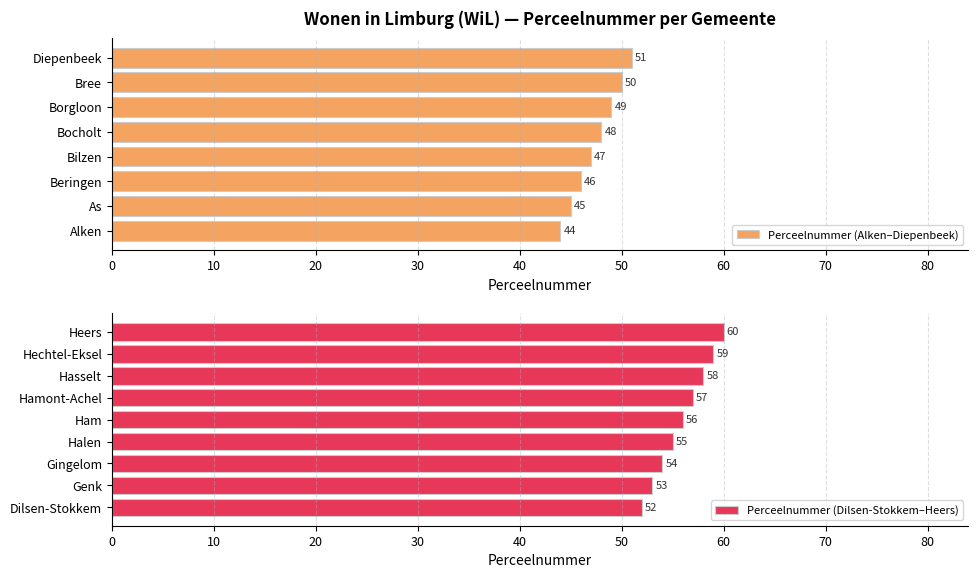

How many bars are there in total?

17